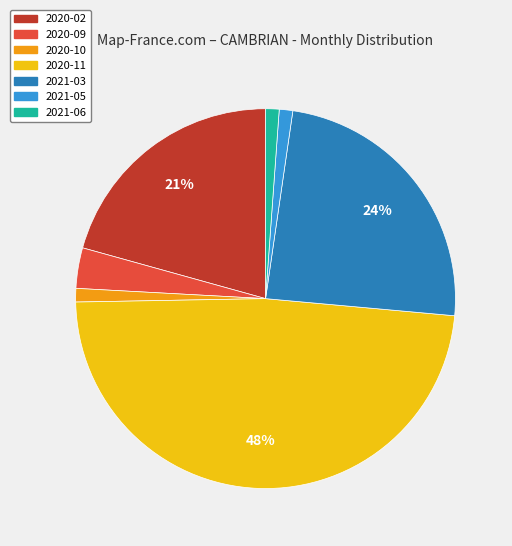

Count the number of slices in the pie.

7